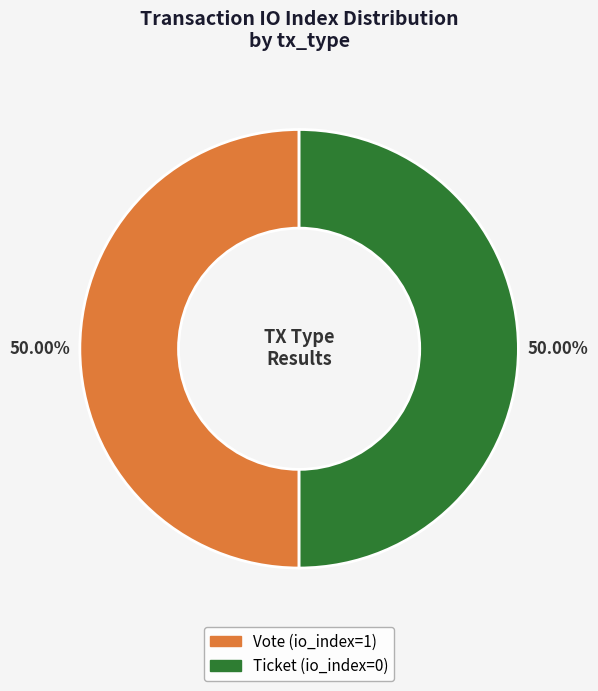

How many segments does this pie chart have?

2